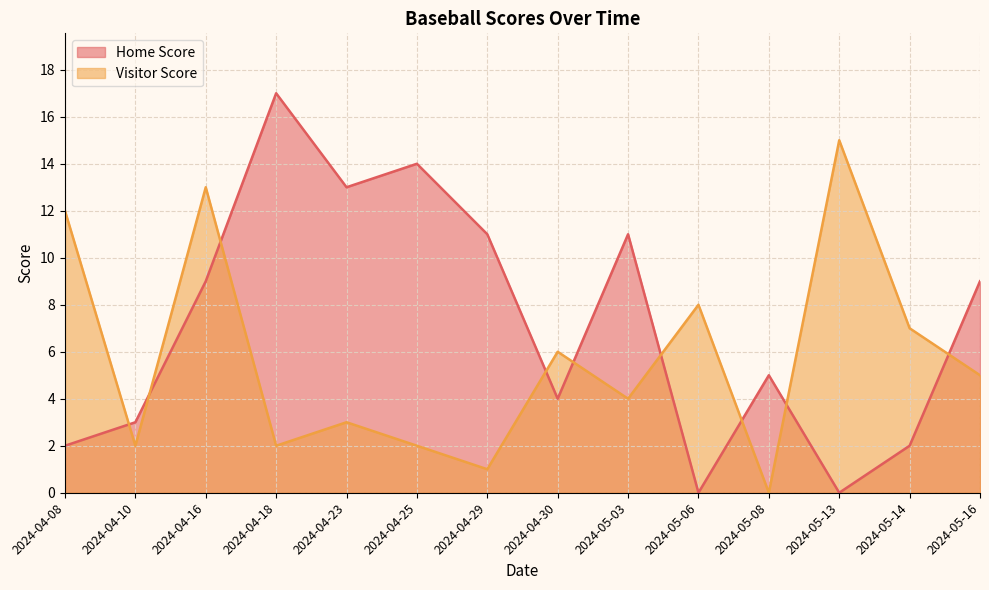

After their last crossing, which series has the higher values: Home Score or Visitor Score?

Home Score